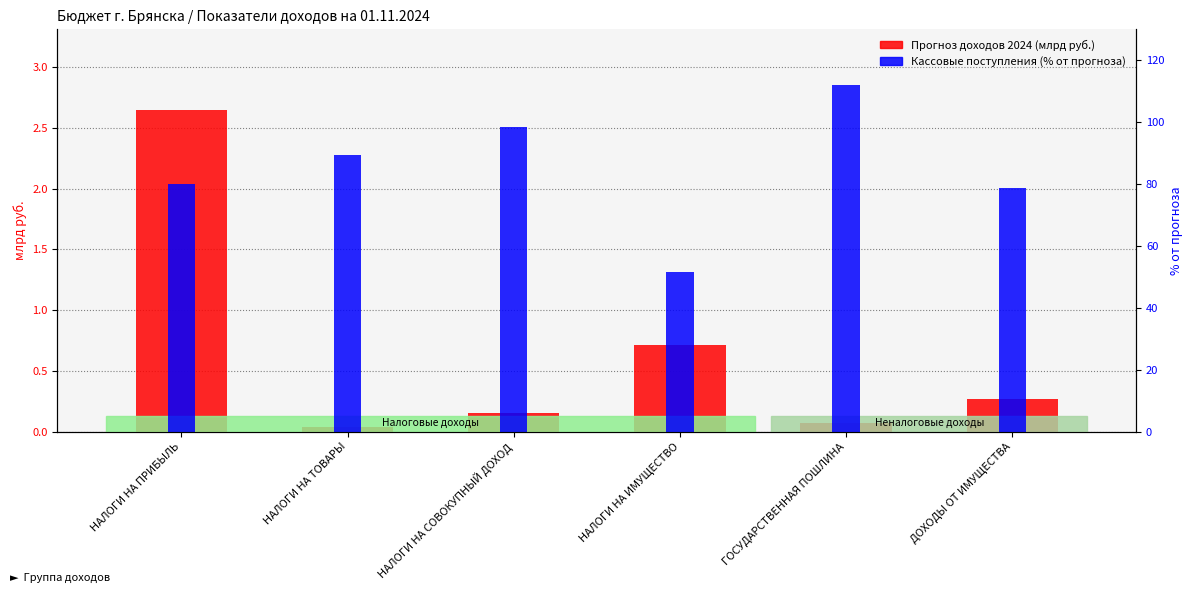

Rank the categories by Кассовые поступления (% от прогноза) value from lowest to highest.

НАЛОГИ НА ИМУЩЕСТВО, ДОХОДЫ ОТ ИМУЩЕСТВА, НАЛОГИ НА ПРИБЫЛЬ, НАЛОГИ НА ТОВАРЫ, НАЛОГИ НА СОВОКУПНЫЙ ДОХОД, ГОСУДАРСТВЕННАЯ ПОШЛИНА